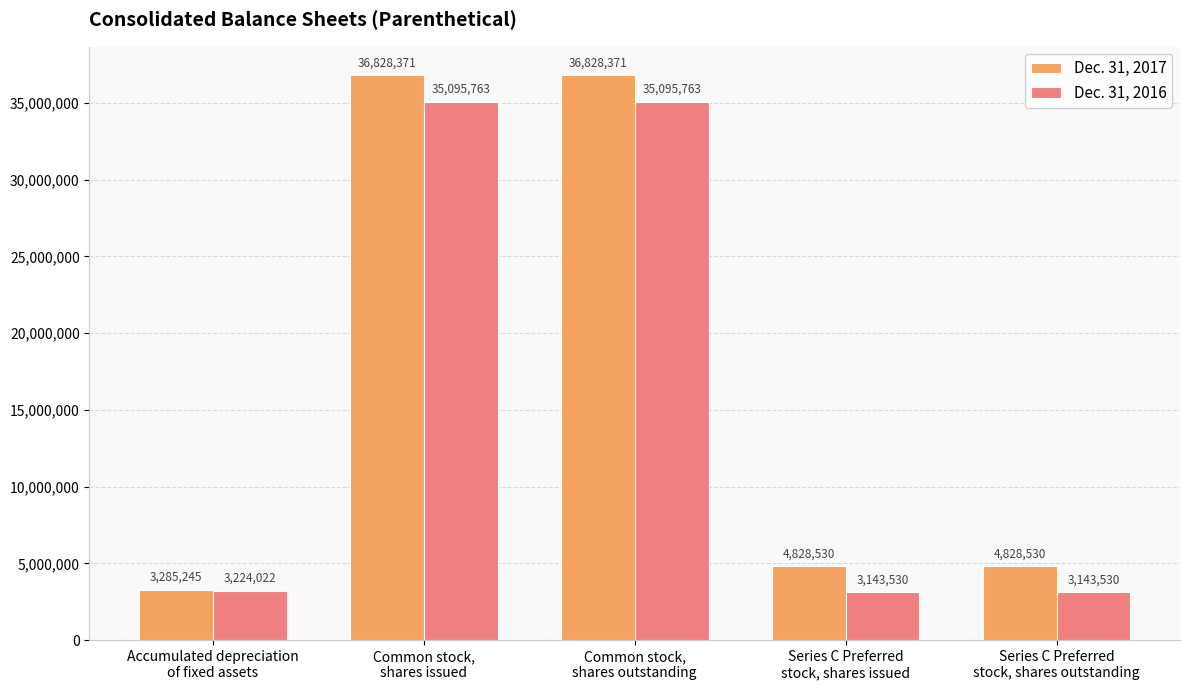

What is the label of the 4th bar from the left?

Series C Preferred
stock, shares issued